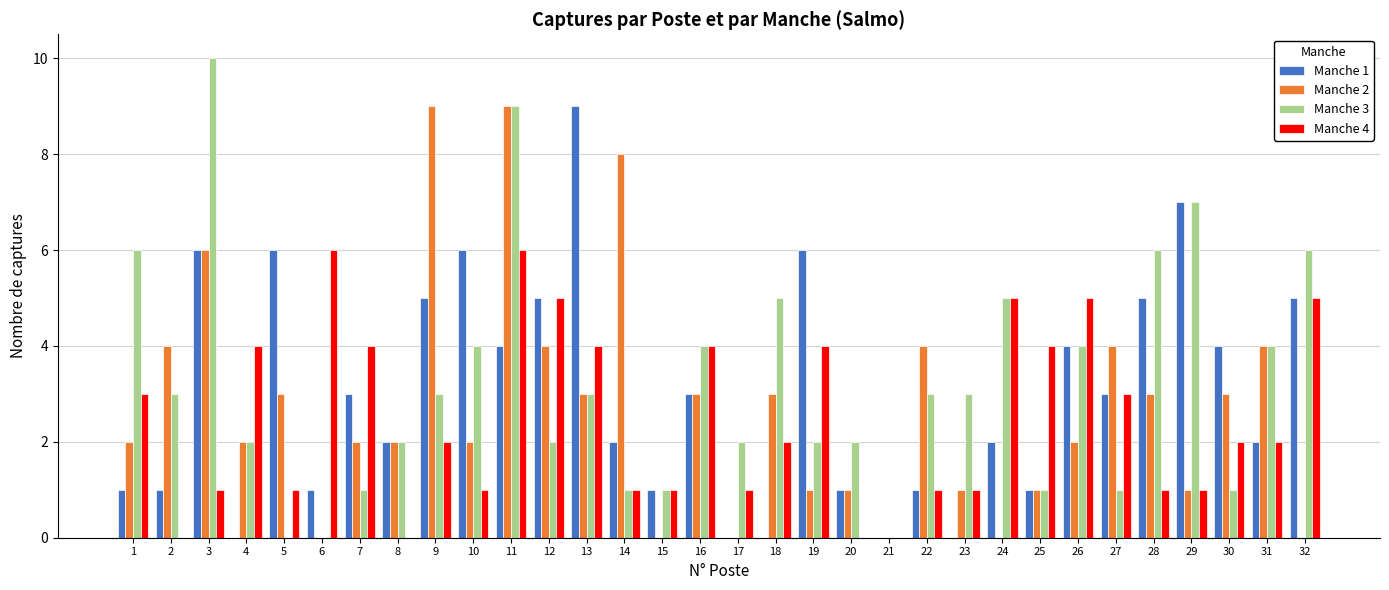

Reading left to right, transcribe all the data shown in this chart.

Manche 1: 1=1	2=1	3=6	4=0	5=6	6=1	7=3	8=2	9=5	10=6	11=4	12=5	13=9	14=2	15=1	16=3	17=0	18=0	19=6	20=1	21=0	22=1	23=0	24=2	25=1	26=4	27=3	28=5	29=7	30=4	31=2	32=5
Manche 2: 1=2	2=4	3=6	4=2	5=3	6=0	7=2	8=2	9=9	10=2	11=9	12=4	13=3	14=8	15=0	16=3	17=0	18=3	19=1	20=1	21=0	22=4	23=1	24=0	25=1	26=2	27=4	28=3	29=1	30=3	31=4	32=0
Manche 3: 1=6	2=3	3=10	4=2	5=0	6=0	7=1	8=2	9=3	10=4	11=9	12=2	13=3	14=1	15=1	16=4	17=2	18=5	19=2	20=2	21=0	22=3	23=3	24=5	25=1	26=4	27=1	28=6	29=7	30=1	31=4	32=6
Manche 4: 1=3	2=0	3=1	4=4	5=1	6=6	7=4	8=0	9=2	10=1	11=6	12=5	13=4	14=1	15=1	16=4	17=1	18=2	19=4	20=0	21=0	22=1	23=1	24=5	25=4	26=5	27=3	28=1	29=1	30=2	31=2	32=5